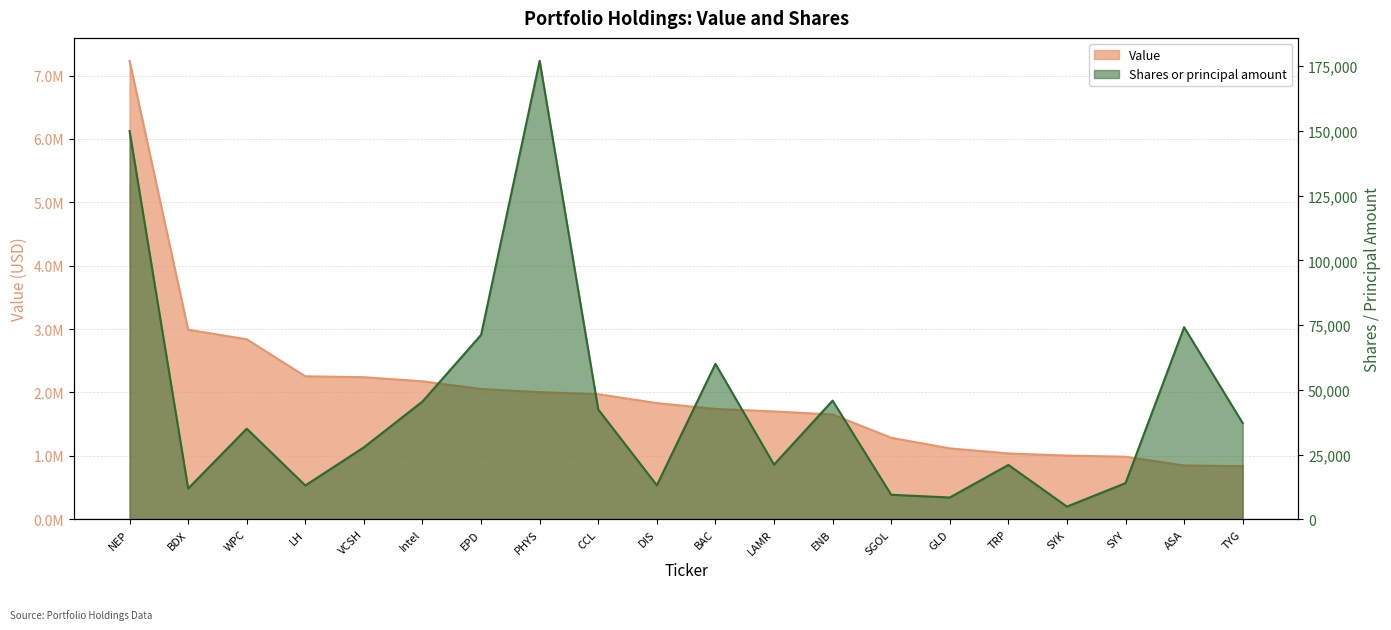

Is it true that Shares or principal amount equals 149920 at NEP?

True